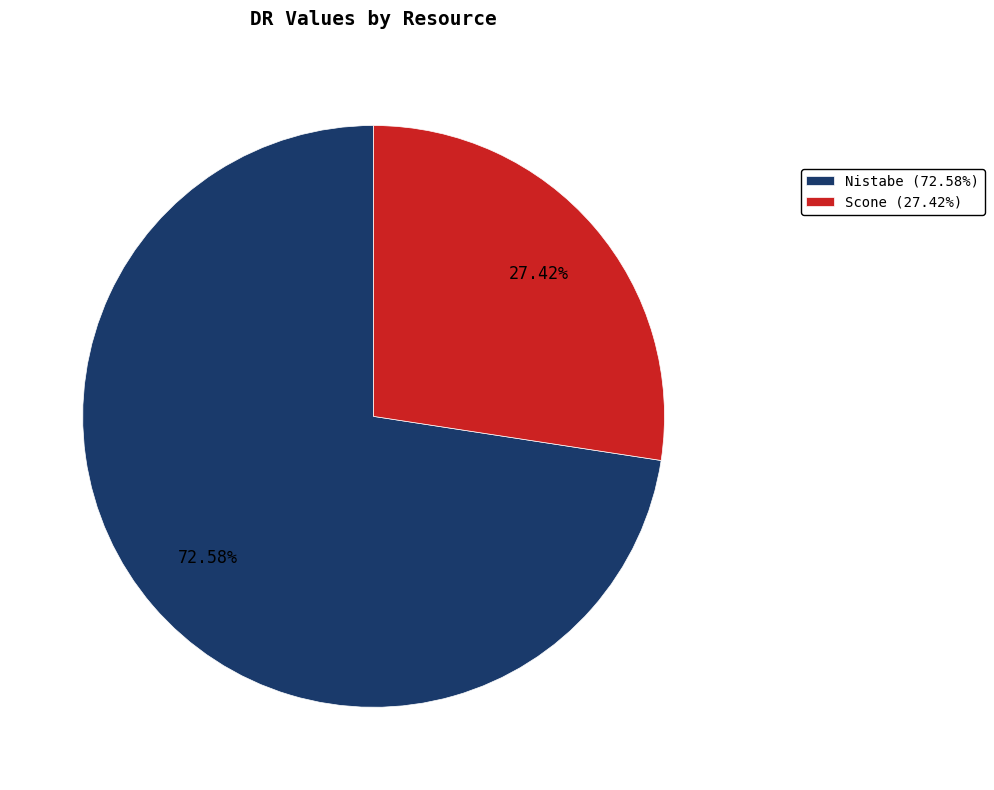

Combined, do Scone and Nistabe account for over 50%?

Yes